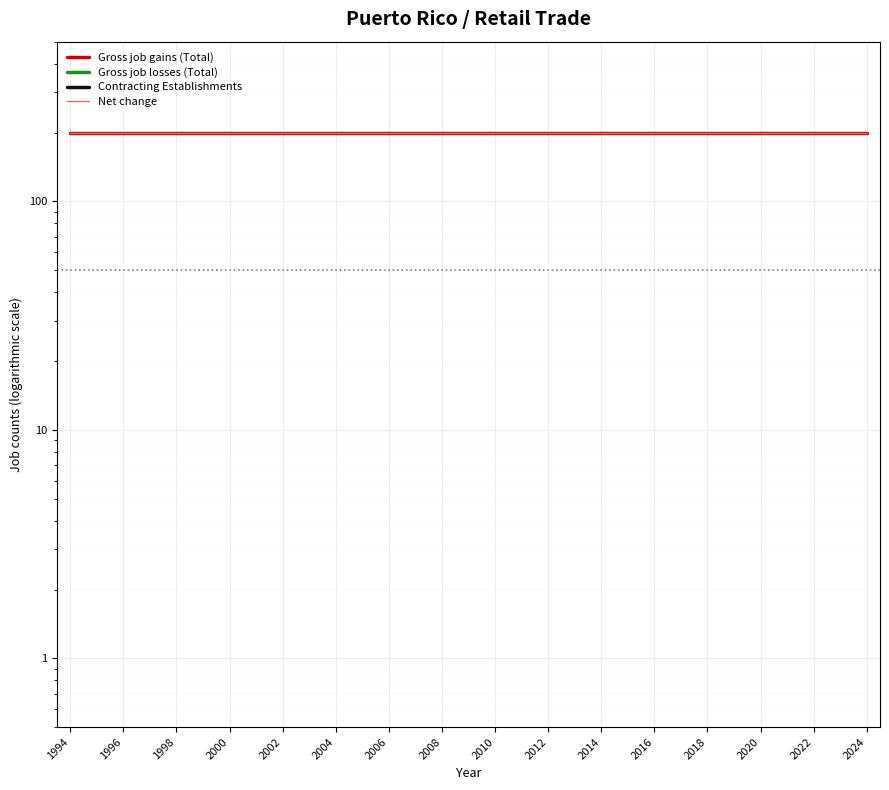

What is the spread (max minus min) of values at 21?

199.9